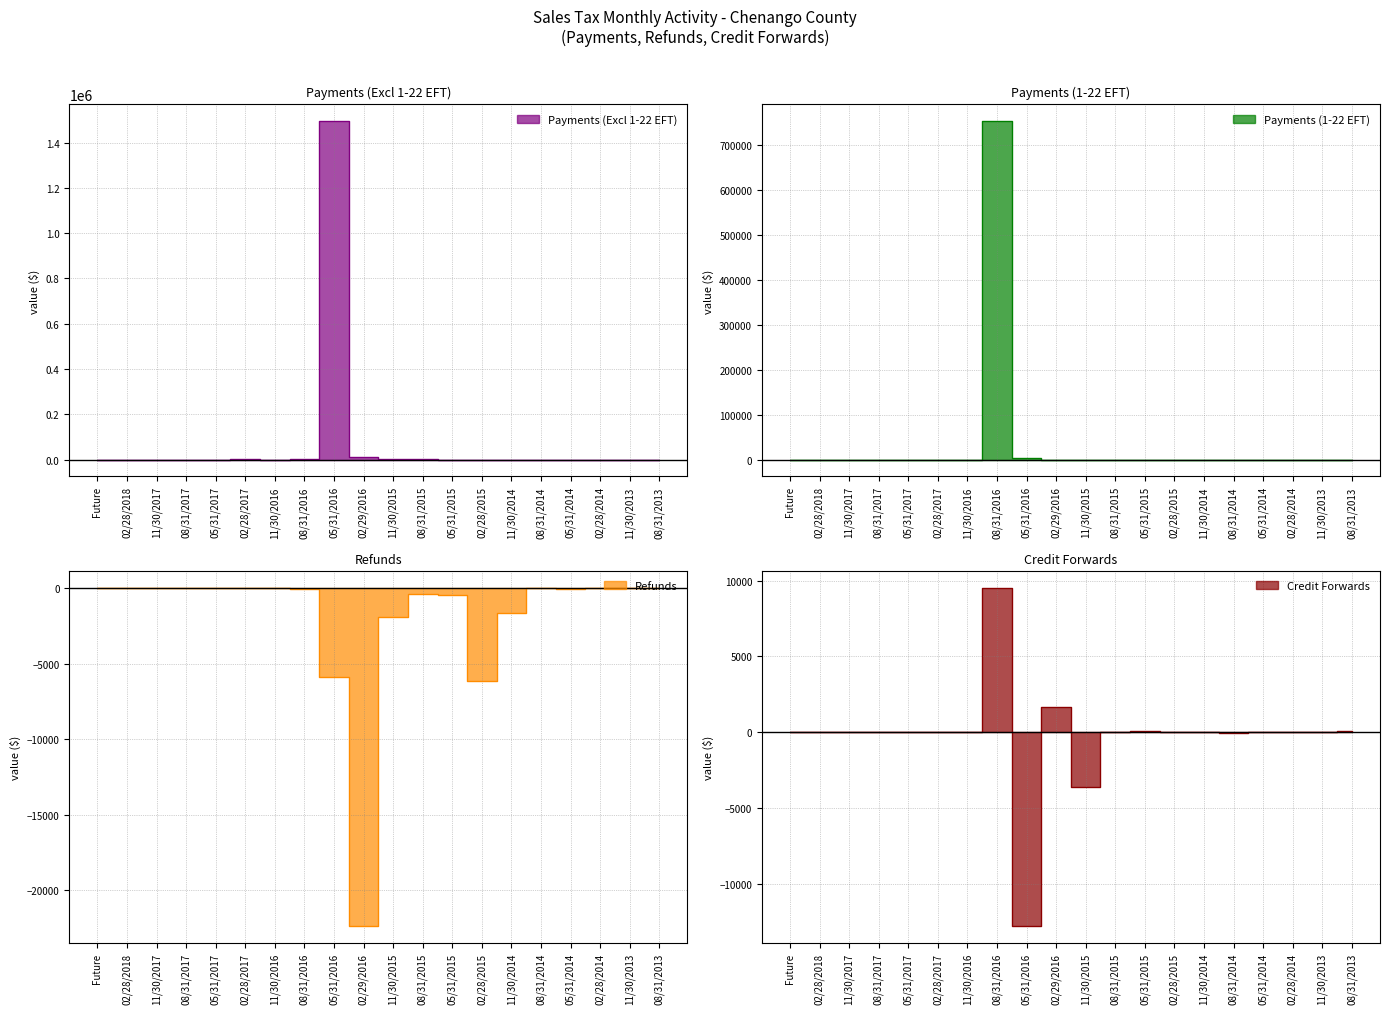

At how many categories does at least one series exceed 1224585?

1